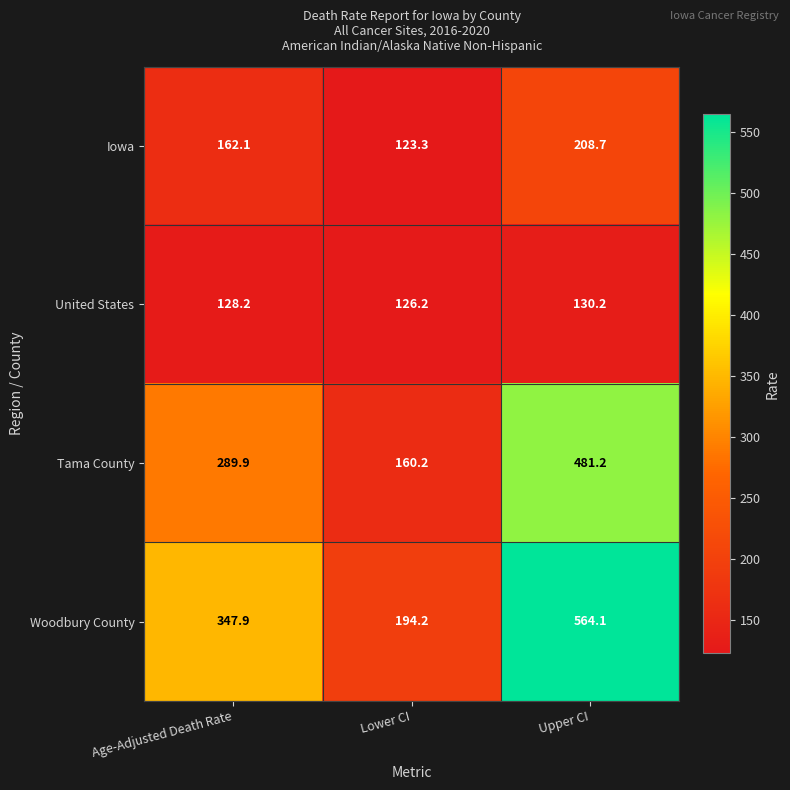

At which category is the sum across all series the highest?

Upper CI